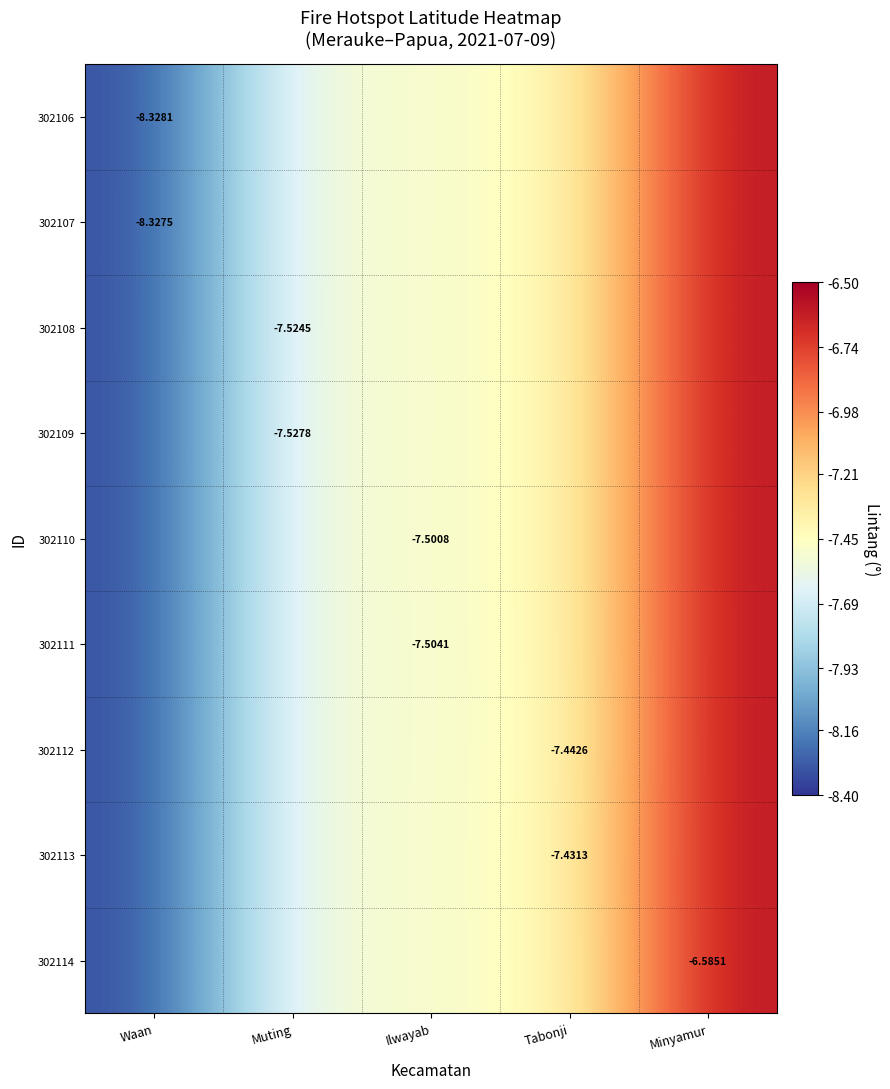

The 302111 series shows -13.4 at Muting. True or false?

False